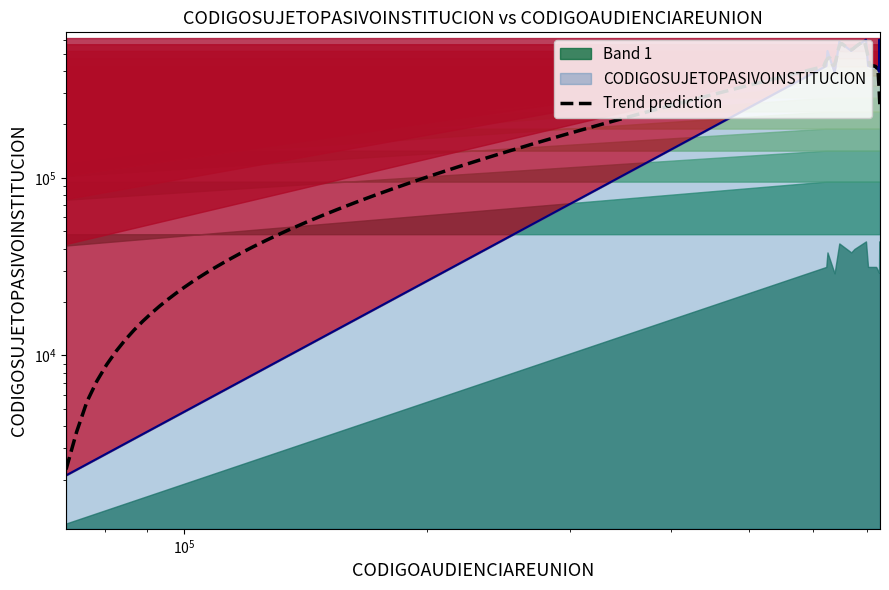

Where does the data first go above 427522?

624730